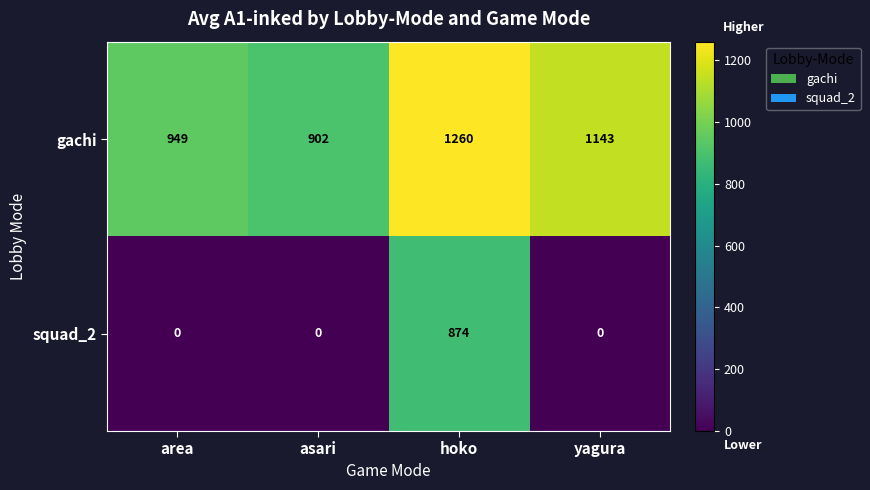

Which series changed the most between hoko and yagura?

squad_2